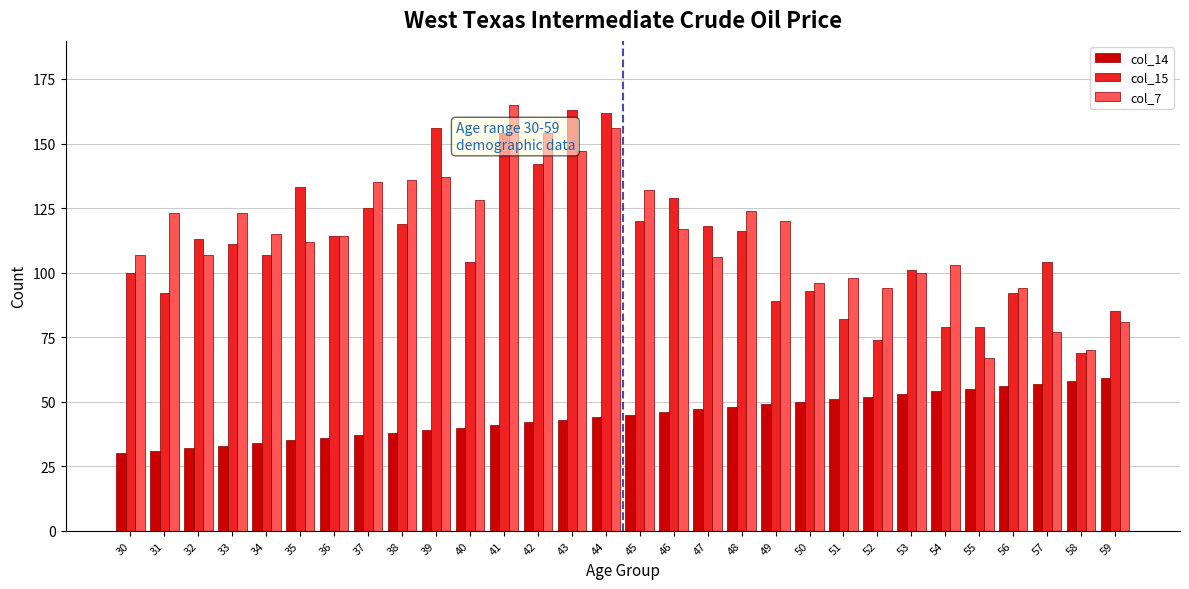

List the series in order of their peak value, highest first.

col_7, col_15, col_14